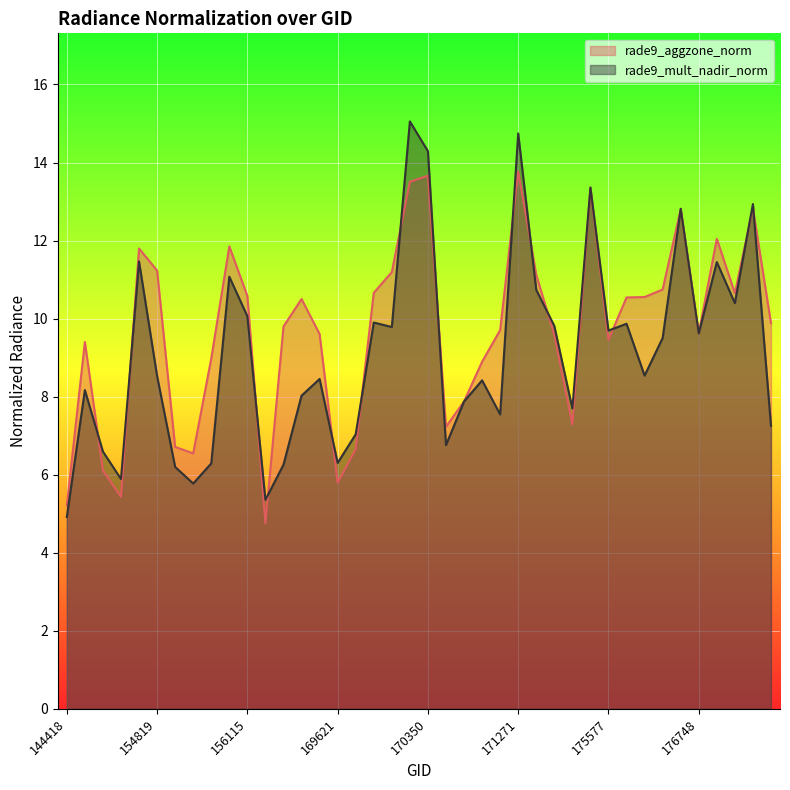

Between 175964 and 176155, which series saw the biggest shift?

rade9_mult_nadir_norm